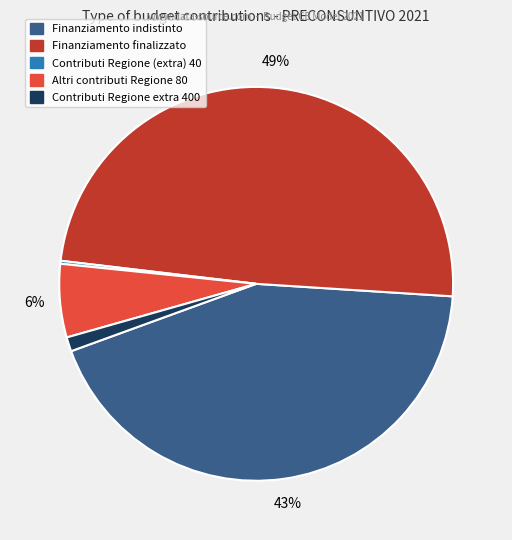

Is there any slice that represents more than half of the pie?

No